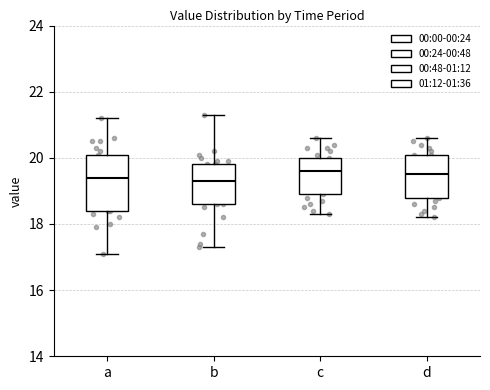

Reading left to right, transcribe this box plot: for each box, give where its median line is, the range the box spans, and where its two whiskers end, as read against the y-axis. The values are not printed on the chart, so give them approximately, as read against the axis.

a: median 19.4, box 18.4 to 20.2, whiskers 17.2 to 21.2
b: median 19.4, box 18.6 to 19.8, whiskers 17.4 to 21.4
c: median 19.6, box 19.0 to 20.0, whiskers 18.4 to 20.6
d: median 19.6, box 18.8 to 20.2, whiskers 18.2 to 20.6